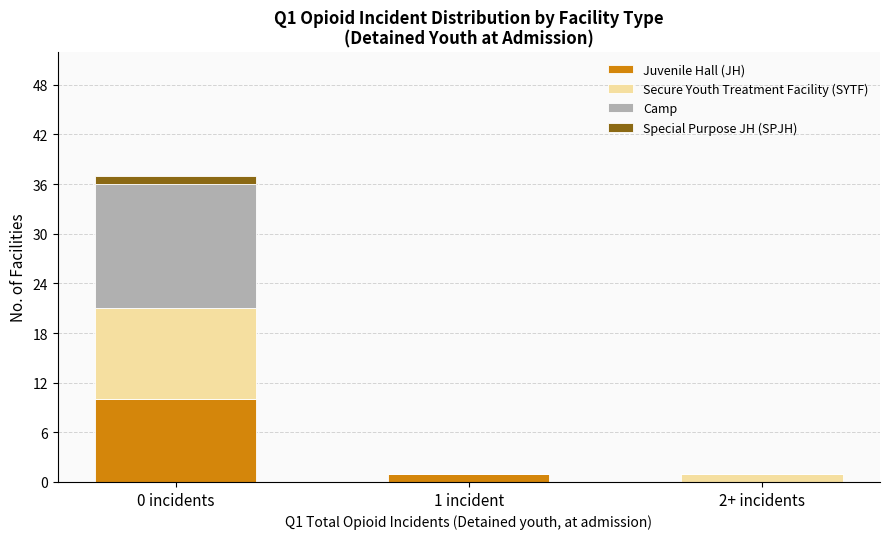

Reading right to left, what are the values for Juvenile Hall (JH)?

2+ incidents=0	1 incident=1	0 incidents=10